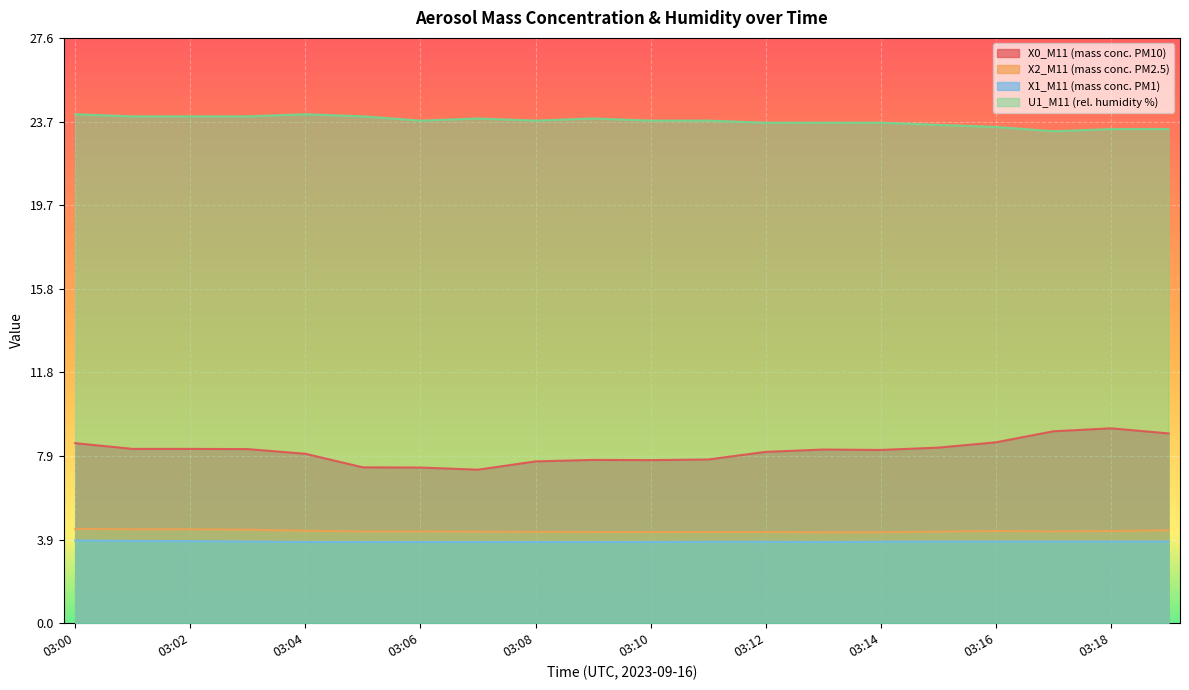

At 03:08, list the series in order from largest to smallest.

U1_M11 (rel. humidity %), X0_M11 (mass conc. PM10), X2_M11 (mass conc. PM2.5), X1_M11 (mass conc. PM1)